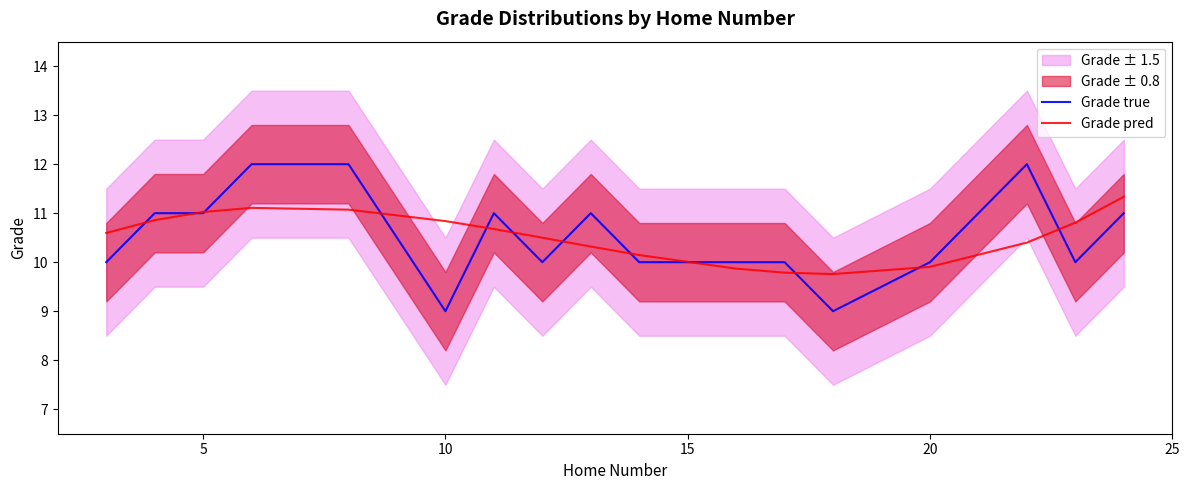

What is the highest value of the Grade true series?

12.0